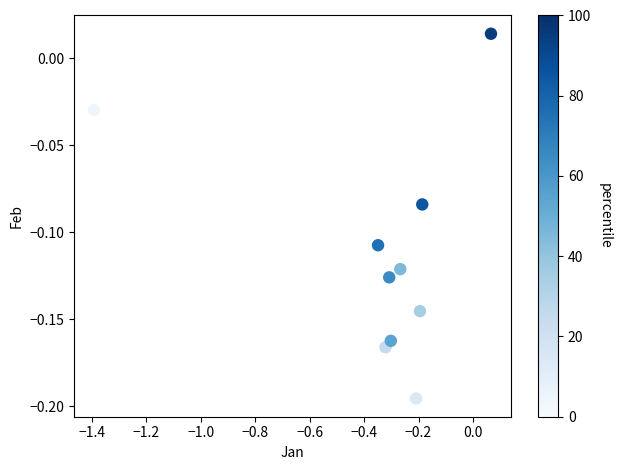

What is the average X value?

-0.3